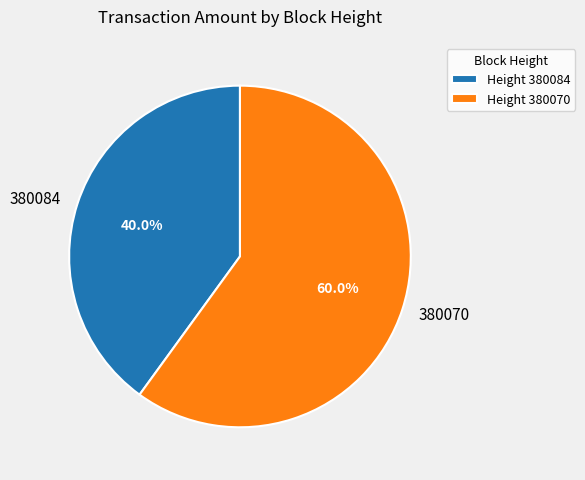

What percentage is the 380070 slice, to the nearest percent?

60%